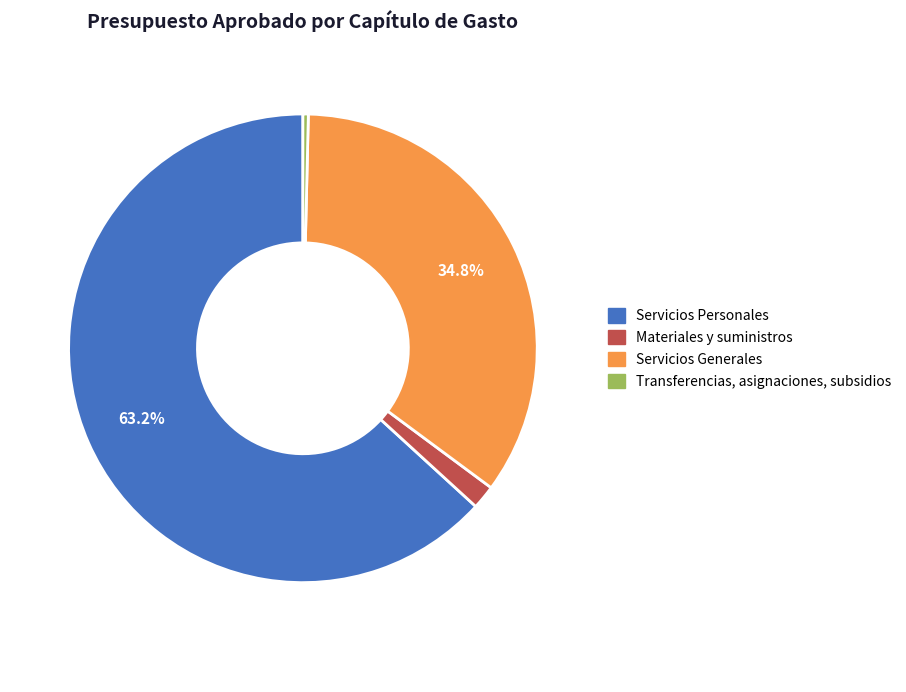

How many slices are in this pie chart?

4